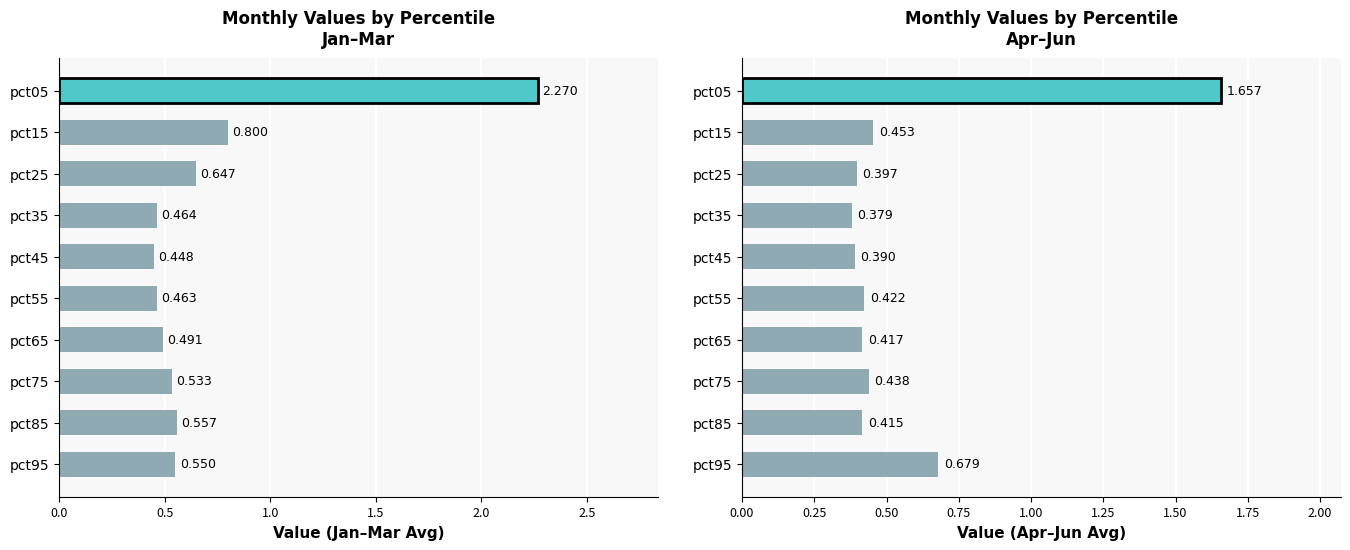

What is the average value?

0.6